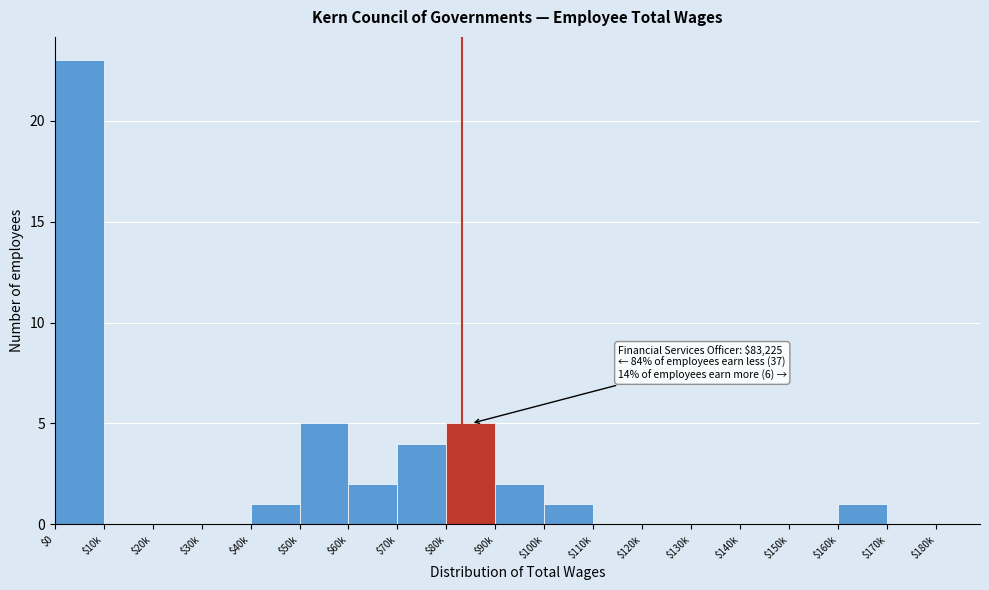

Is it true that the value at $50k is 8?

False